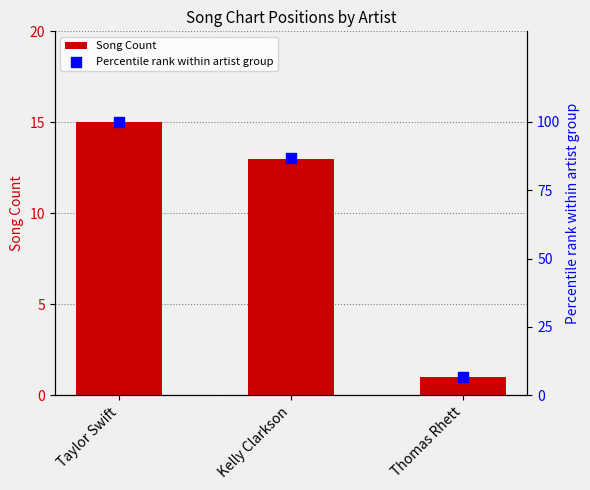

At which category is the sum across all series the highest?

Taylor Swift